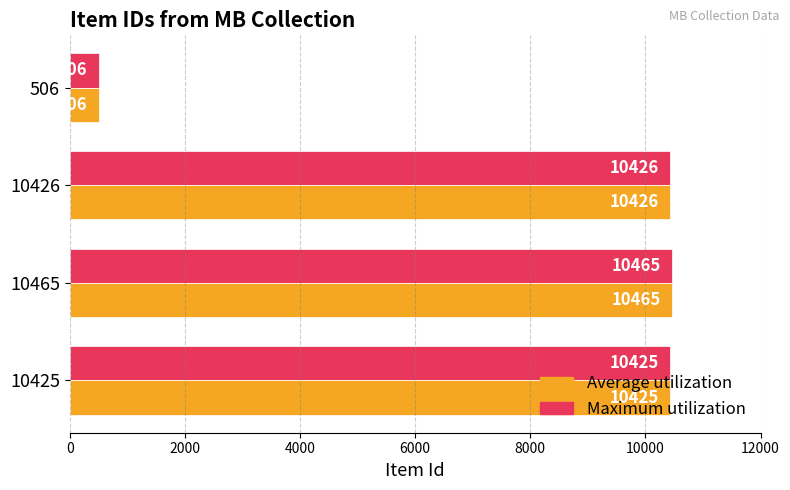

Is it true that Maximum utilization equals 14625 at 10426?

False